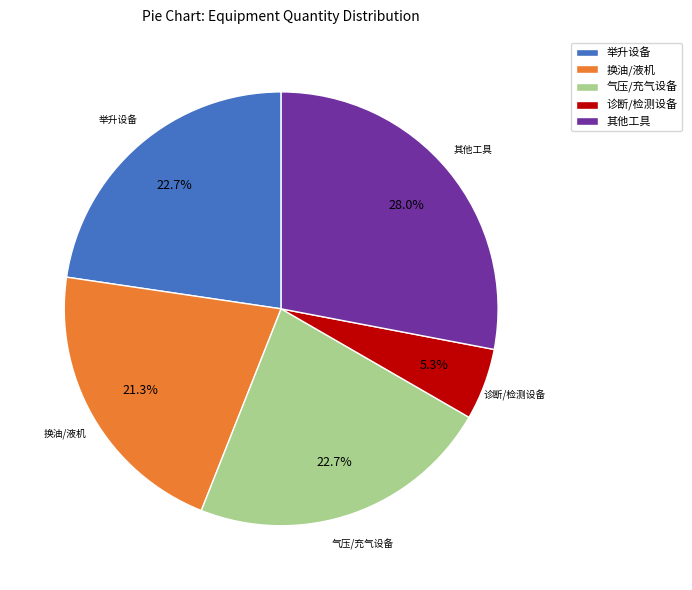

What is the smallest slice in the pie chart?

诊断/检测设备